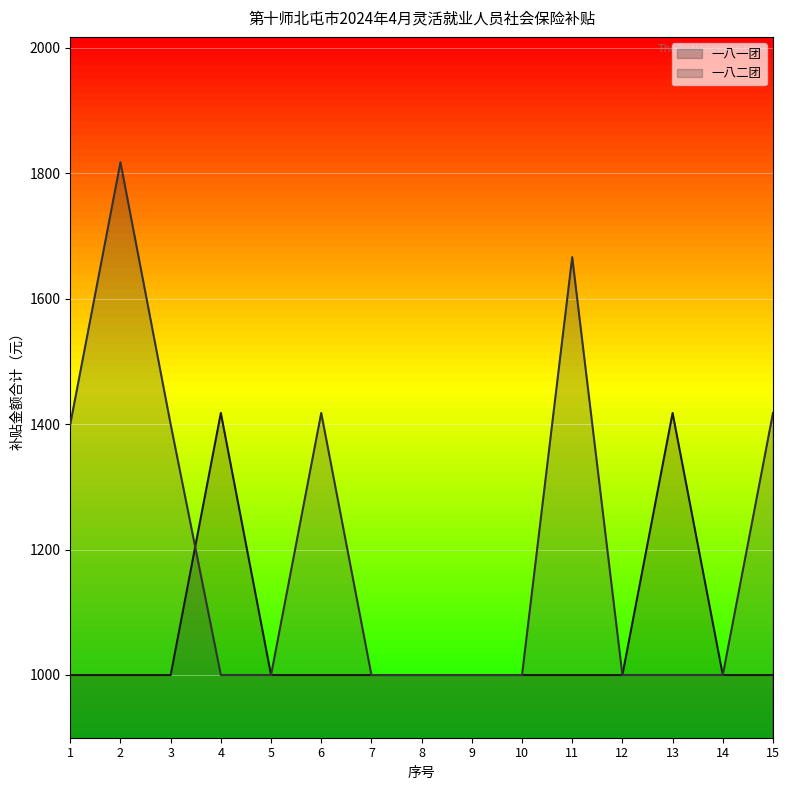

At which label does 一八一团 reach its minimum?

1